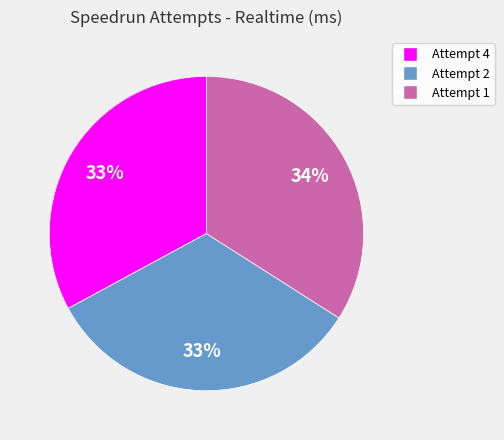

Count the number of slices in the pie.

3